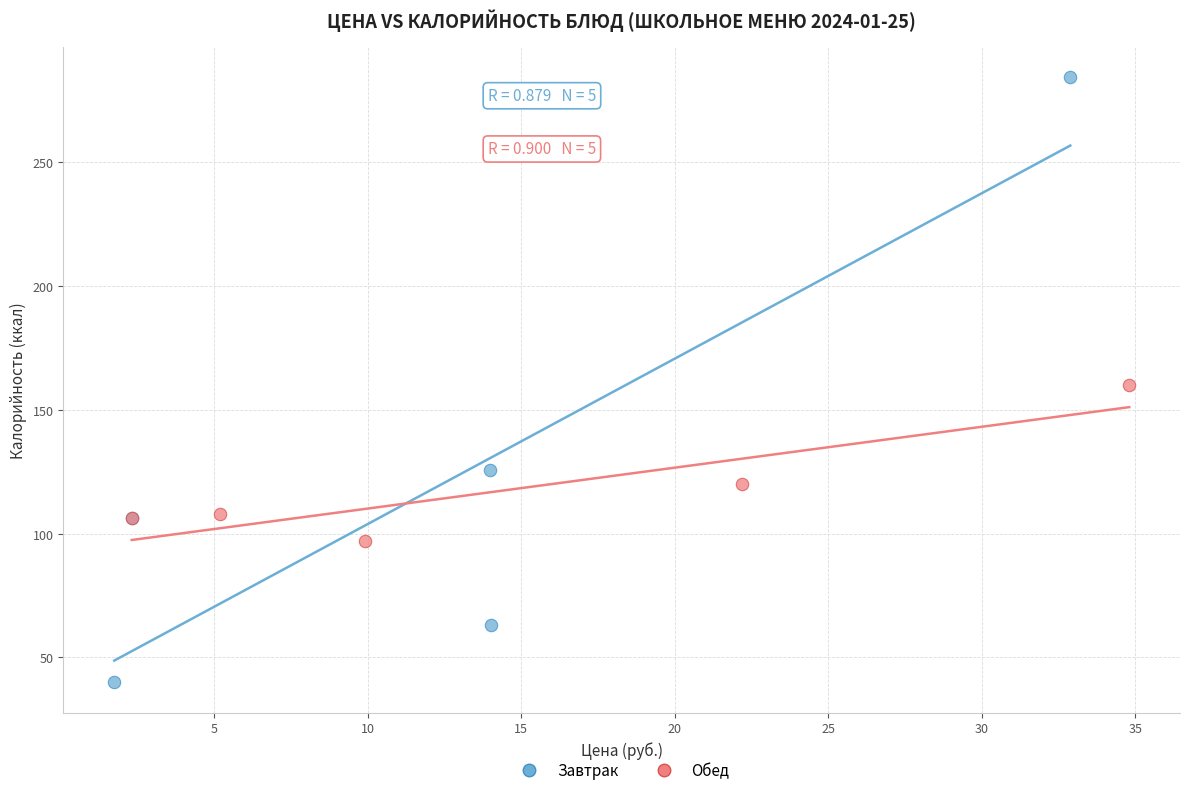

Which series contains the lowest Y value?

Завтрак